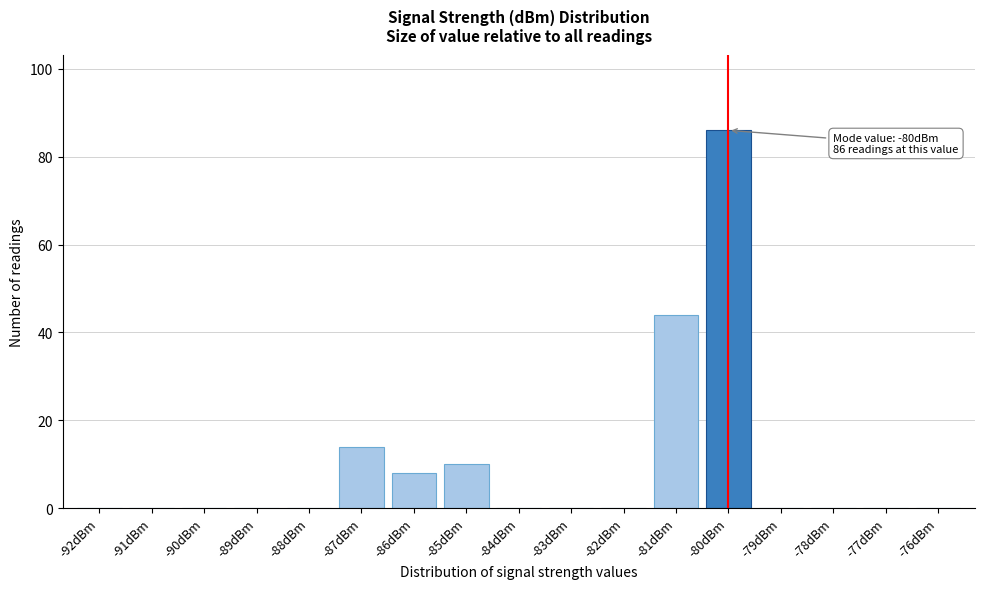

Reading right to left, extract all data points from this chart.

-76dBm=0	-77dBm=0	-78dBm=0	-79dBm=0	-80dBm=86	-81dBm=44	-82dBm=0	-83dBm=0	-84dBm=0	-85dBm=10	-86dBm=8	-87dBm=14	-88dBm=0	-89dBm=0	-90dBm=0	-91dBm=0	-92dBm=0